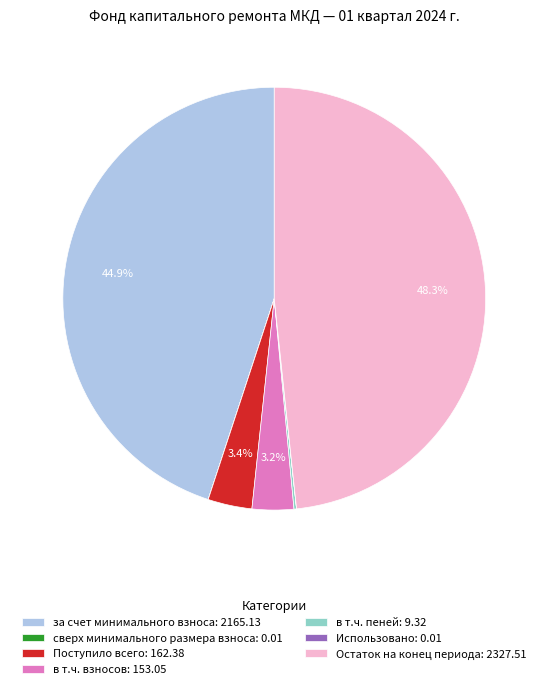

Which category has the biggest portion of the pie?

Остаток на конец периода